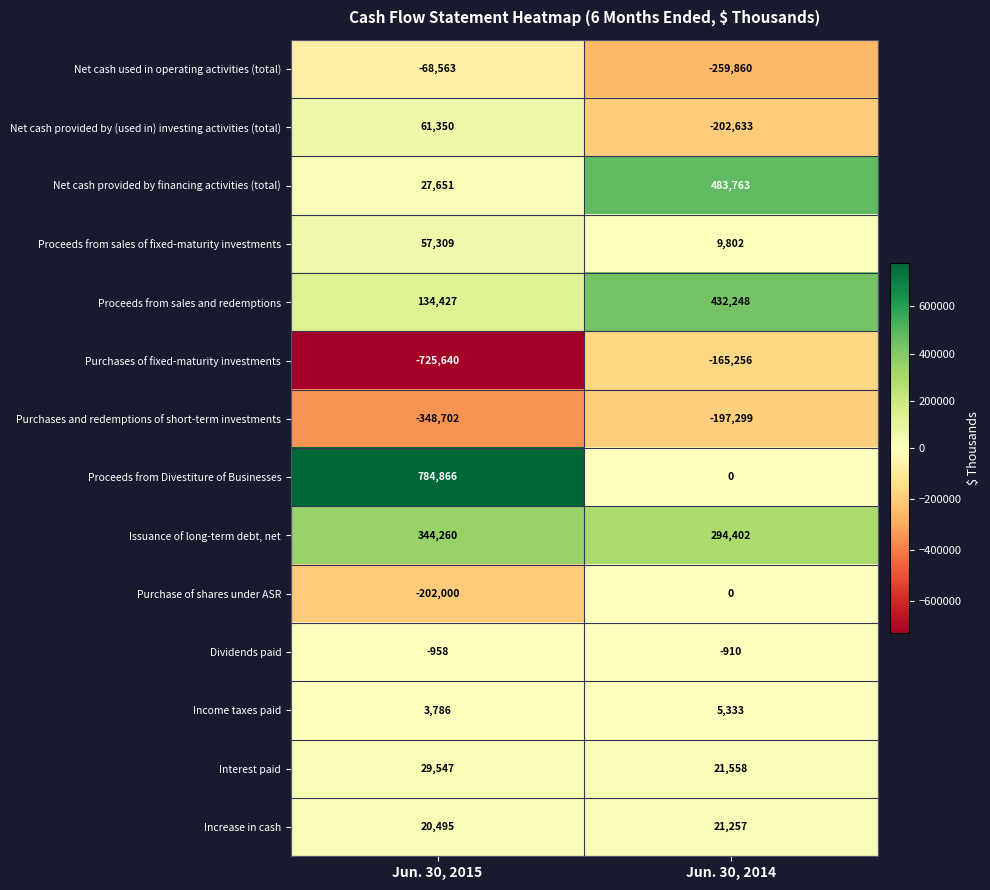

At which category is the sum across all series the highest?

Jun. 30, 2014